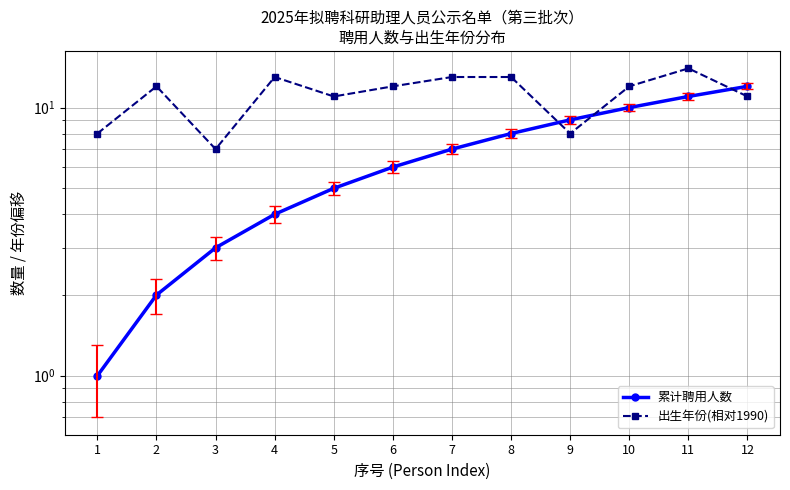

The value of 出生年份(相对1990) at 8 is 13. True or false?

True